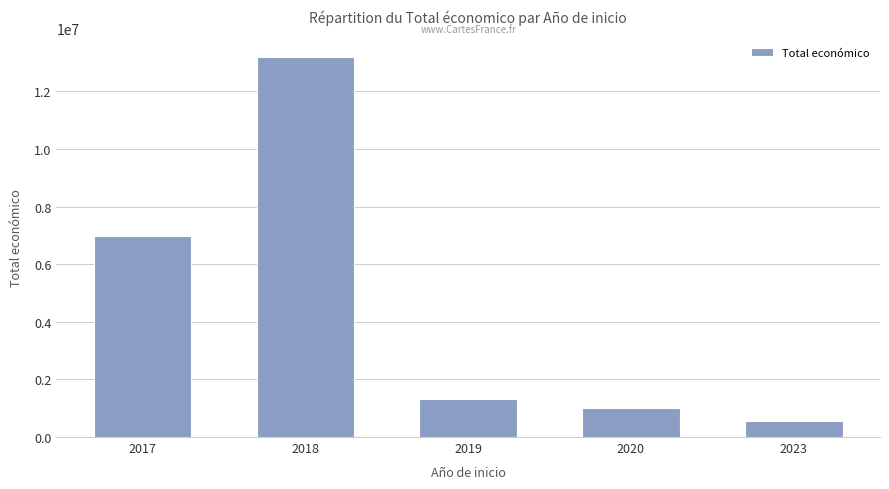

What is the difference between the maximum and minimum values?

12625115